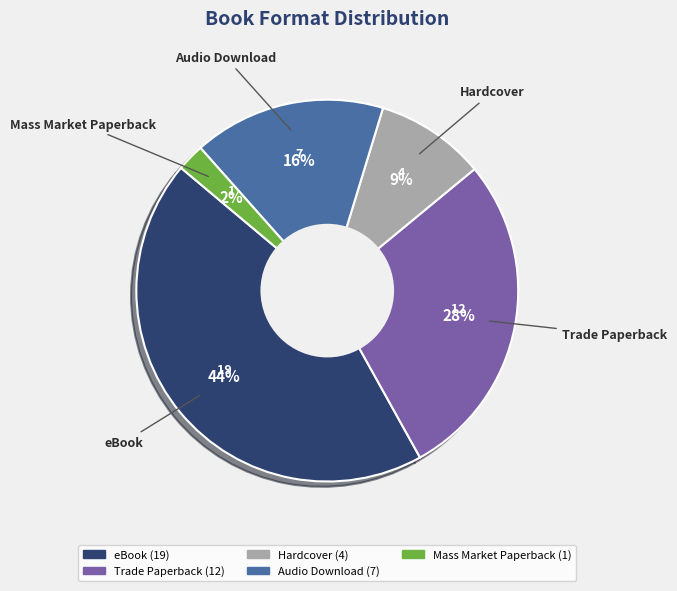

Combined, do Trade Paperback and Mass Market Paperback account for over 50%?

No